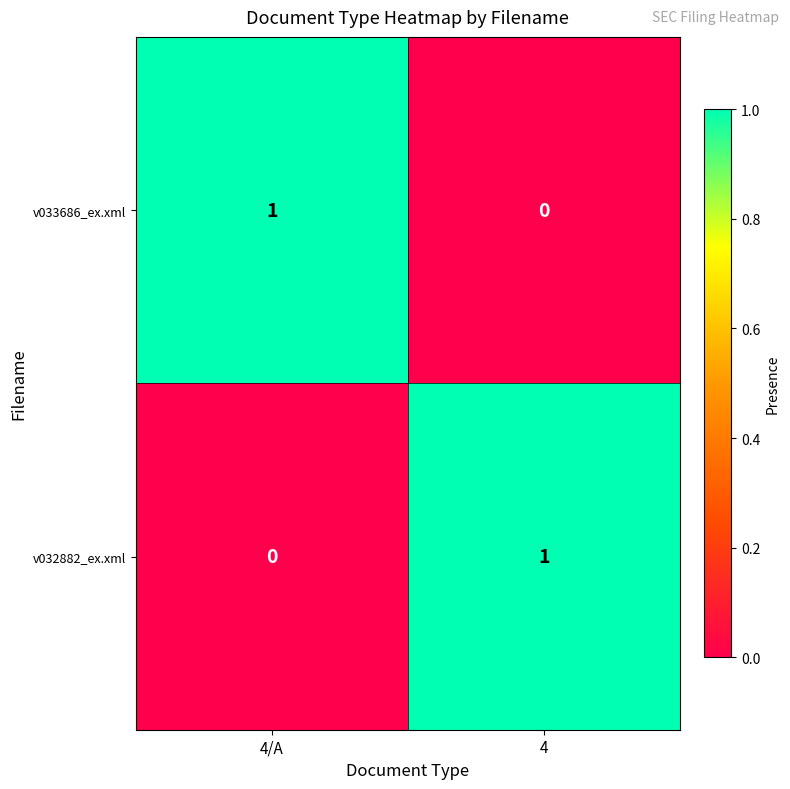

Count the number of data series in this chart.

2